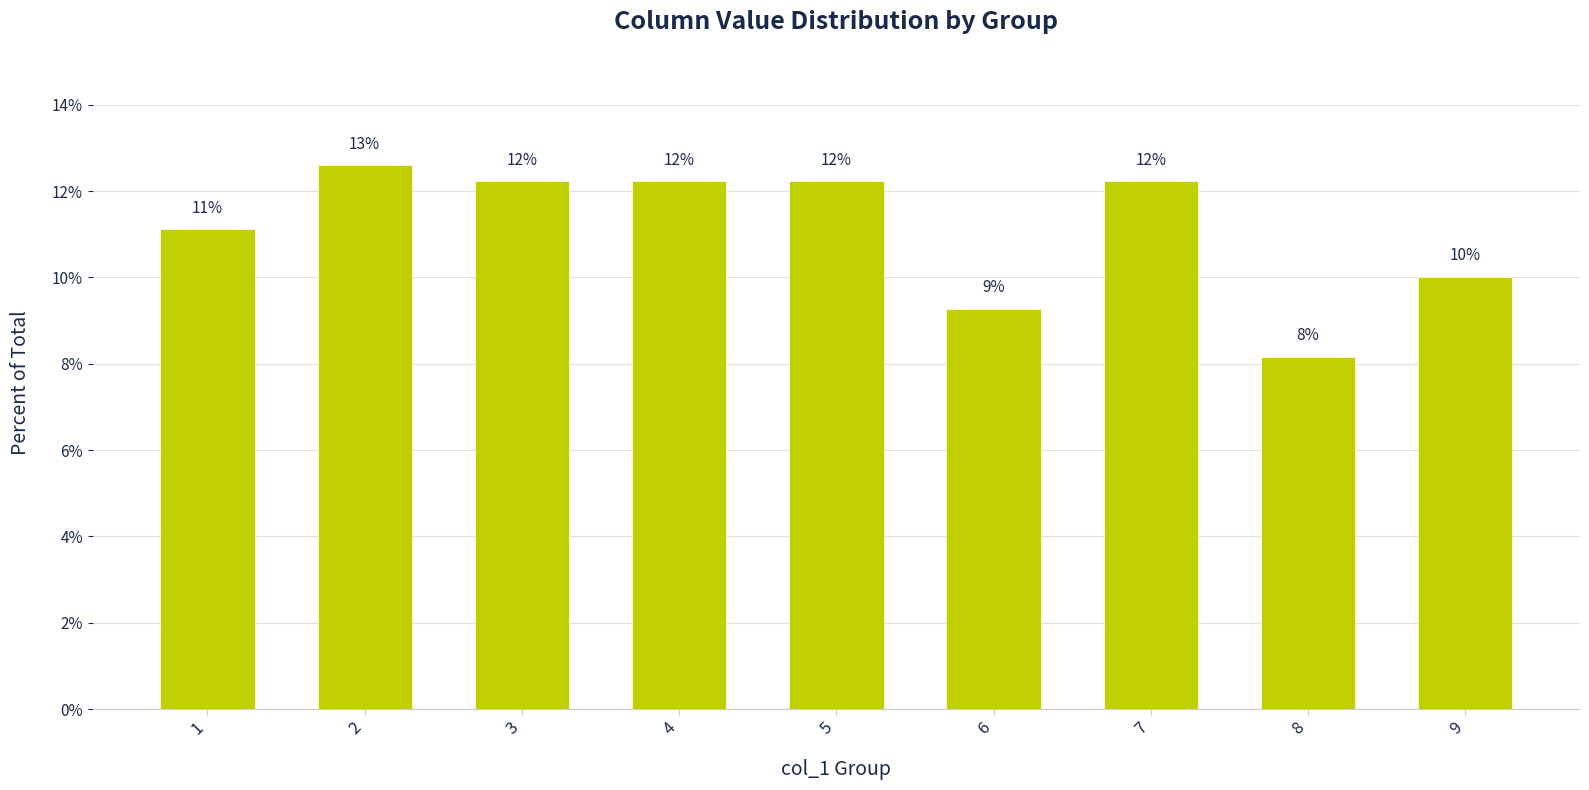

How many bars are there in total?

9